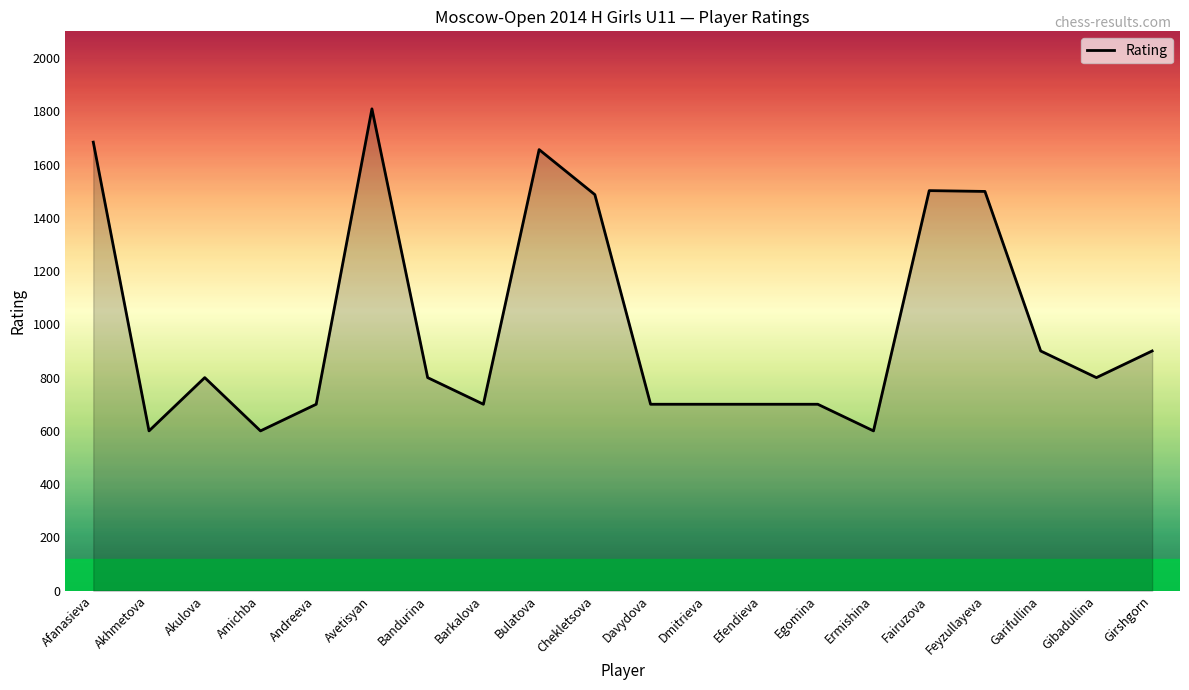

Is it true that the value at Dmitrieva is 1158?

False